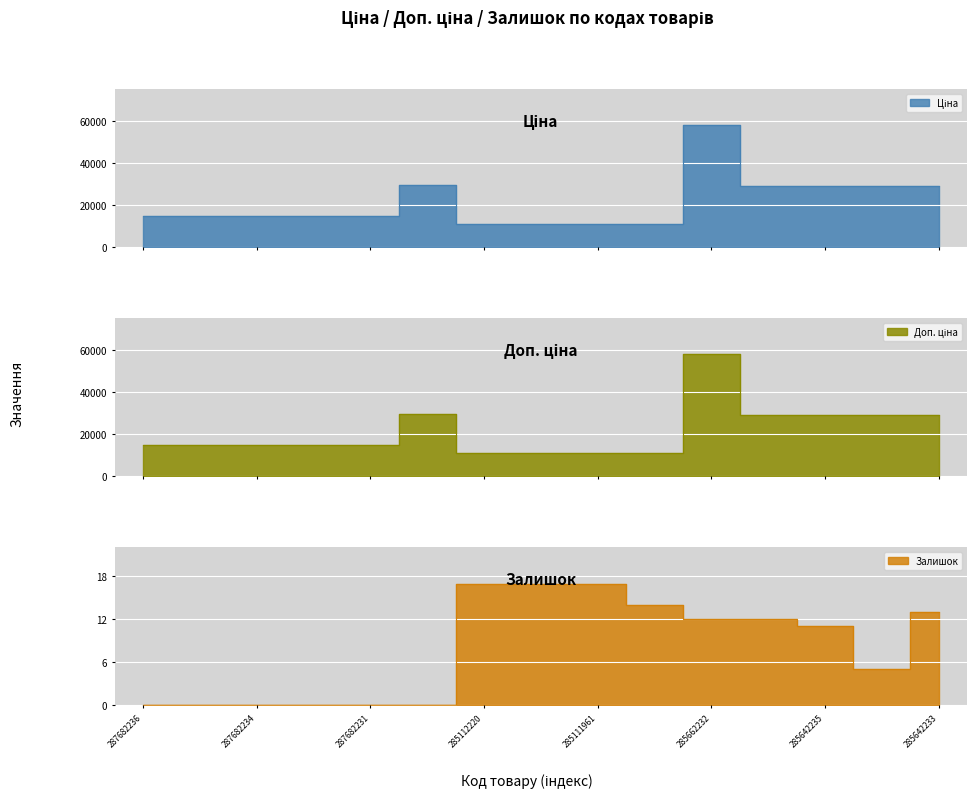

What are all the series names shown in the legend?

Ціна, Доп. ціна, Залишок